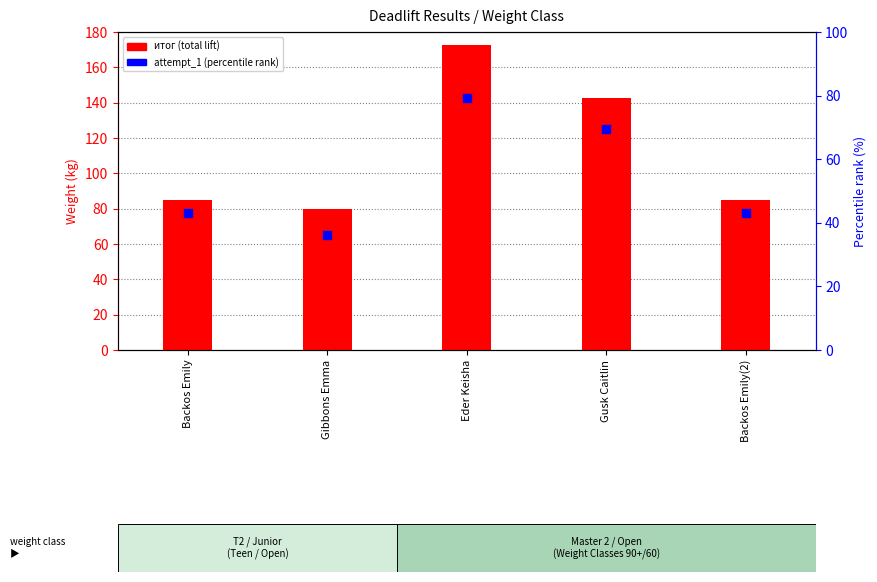

What are all the series names shown in the legend?

итог (total), attempt_1 (percentile)